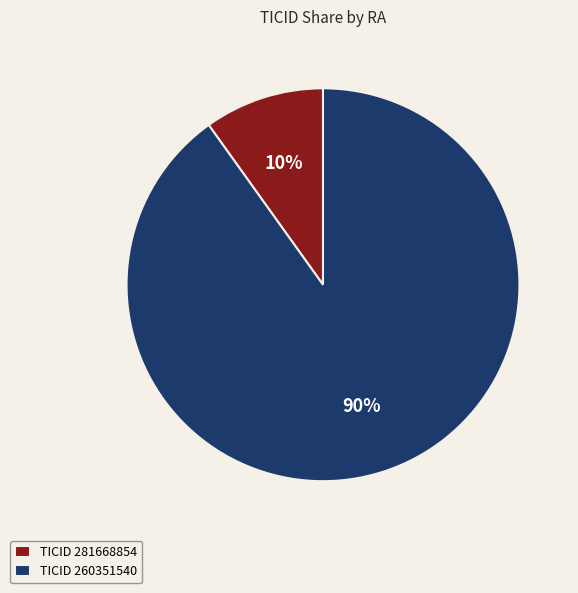

Which has a higher value, TICID 260351540 or TICID 281668854?

TICID 260351540